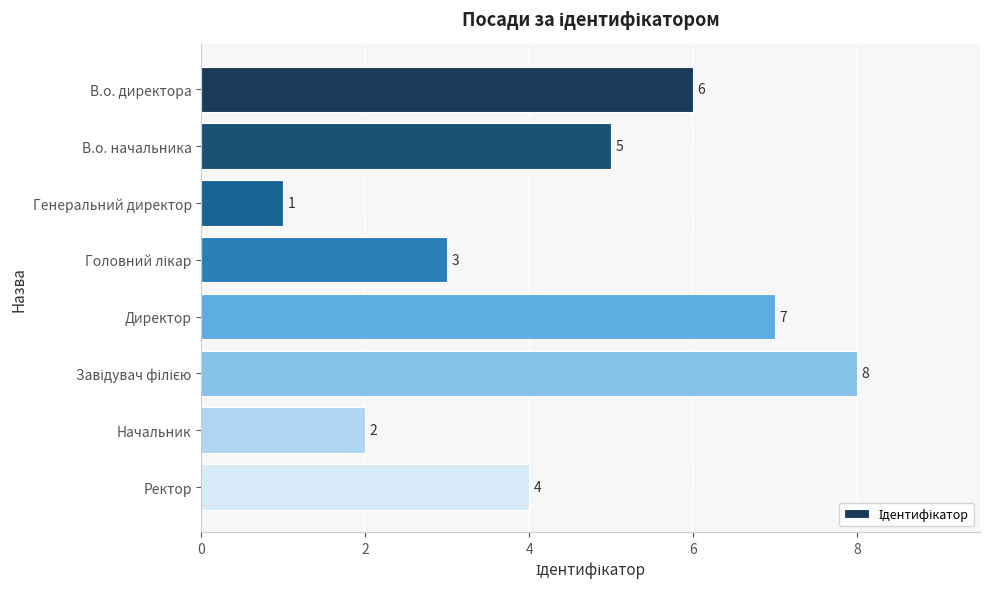

How many distinct data groups are displayed?

1